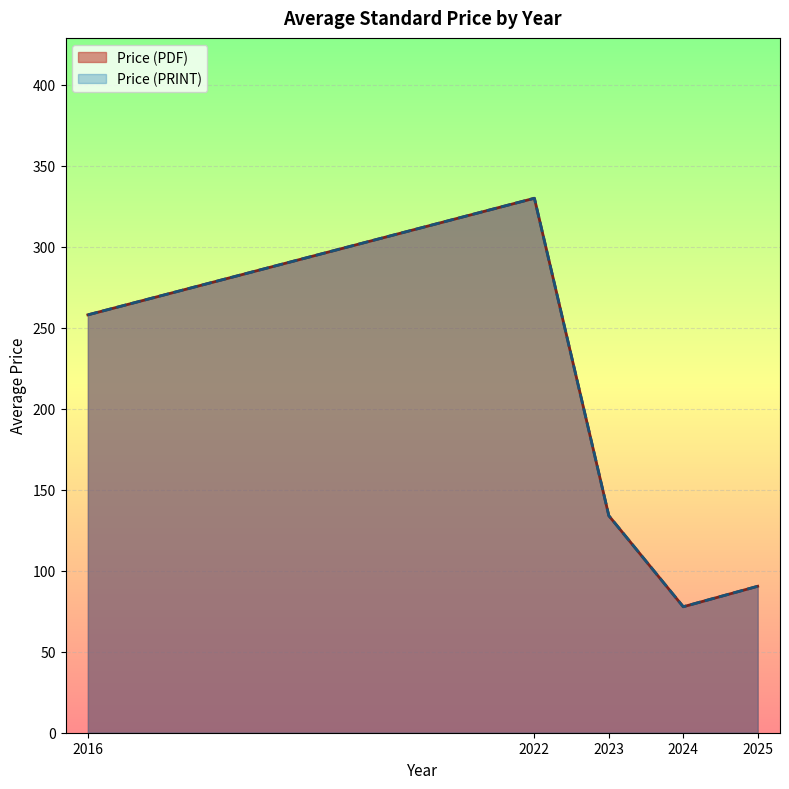

How many series are shown in this chart?

2